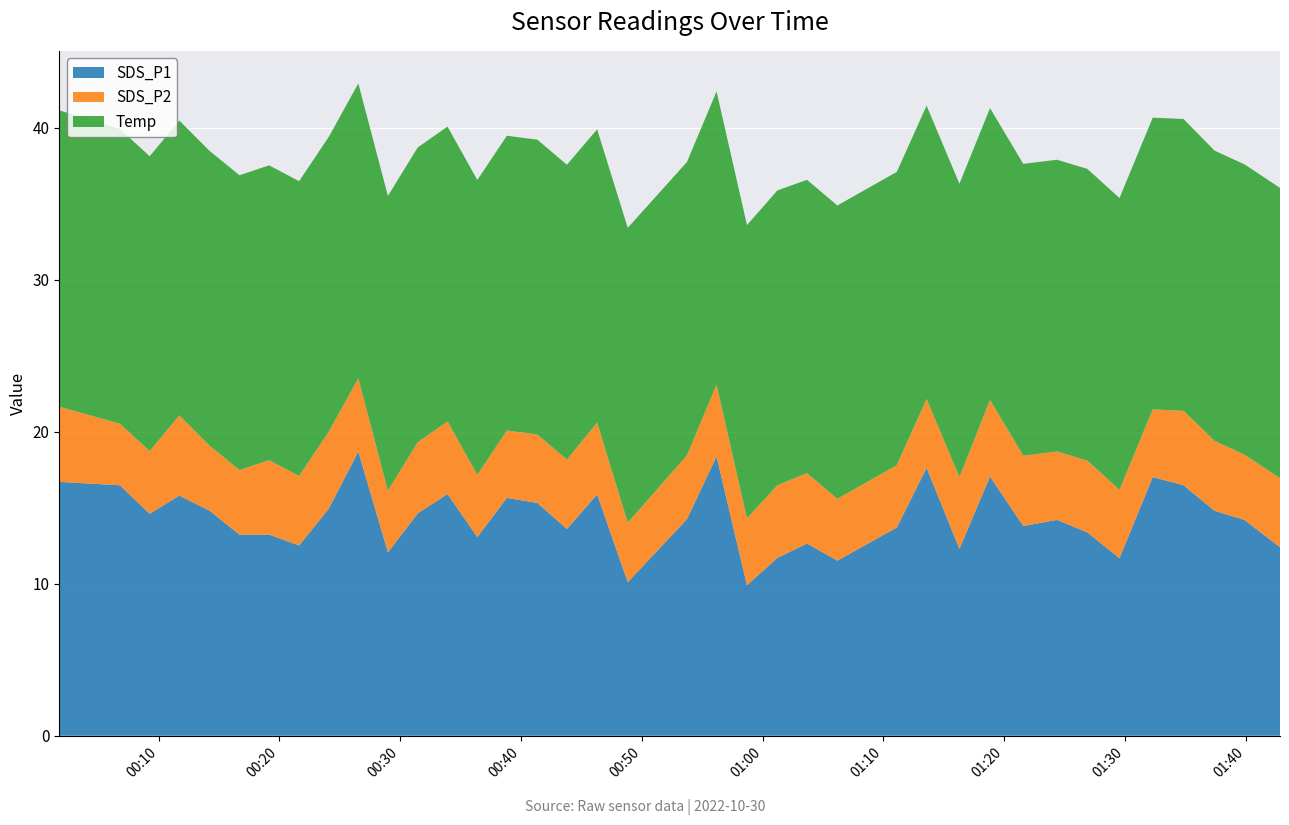

Reading left to right, transcribe all the data shown in this chart.

SDS_P1: 16.7	16.5	14.6	15.8	14.8	13.2	13.2	12.5	14.9	18.7	12.1	14.6	15.9	13.1	15.7	15.3	13.6	15.9	10.1	14.2	18.4	9.9	11.7	12.7	11.5	13.7	17.6	12.3	17.1	13.8	14.2	13.4	11.7	17.0	16.5	14.8	14.2	12.4
SDS_P2: 5.0	4.0	4.1	5.3	4.3	4.2	4.9	4.6	5.1	4.8	4.0	4.7	4.8	4.1	4.4	4.5	4.6	4.7	3.9	4.2	4.7	4.4	4.8	4.6	4.1	4.1	4.5	4.7	5.0	4.6	4.5	4.7	4.5	4.5	4.9	4.6	4.3	4.5
Temp: 19.5	19.4	19.4	19.4	19.4	19.4	19.4	19.4	19.4	19.4	19.4	19.4	19.4	19.4	19.4	19.4	19.4	19.3	19.4	19.3	19.3	19.3	19.4	19.3	19.3	19.3	19.3	19.3	19.2	19.2	19.2	19.2	19.2	19.2	19.2	19.1	19.1	19.1